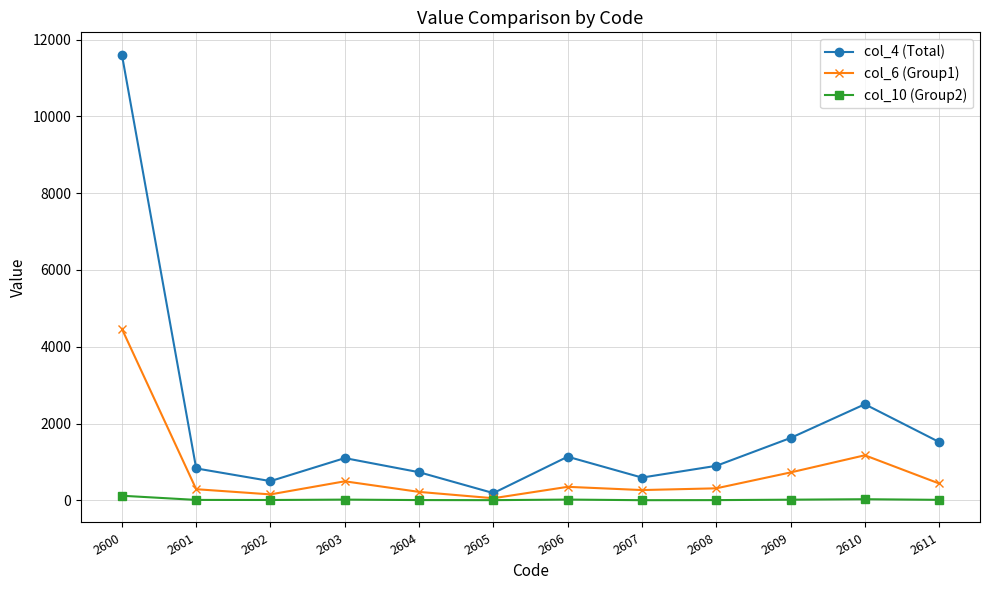

Rank the series by their average value, from lowest to highest.

col_10 (Group2), col_6 (Group1), col_4 (Total)